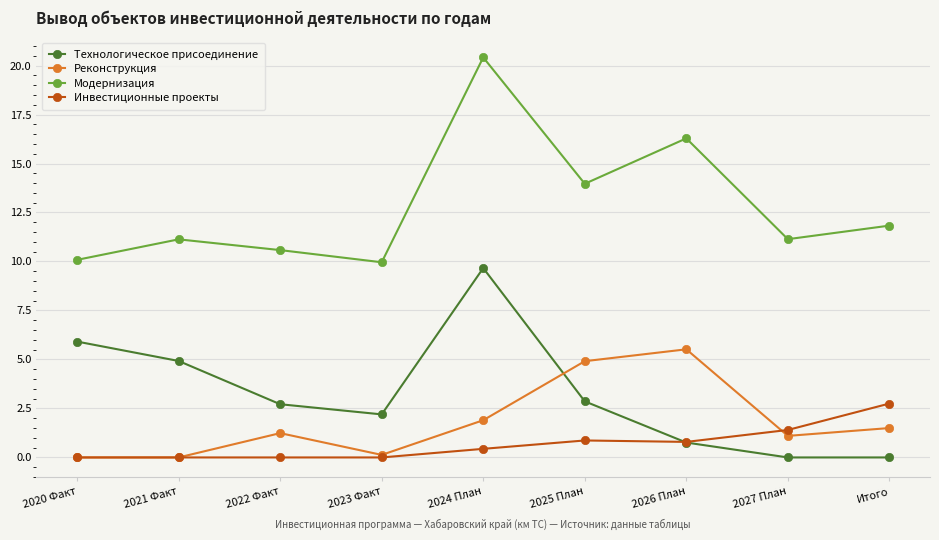

What is the label of the 5th point from the right?

2024 План